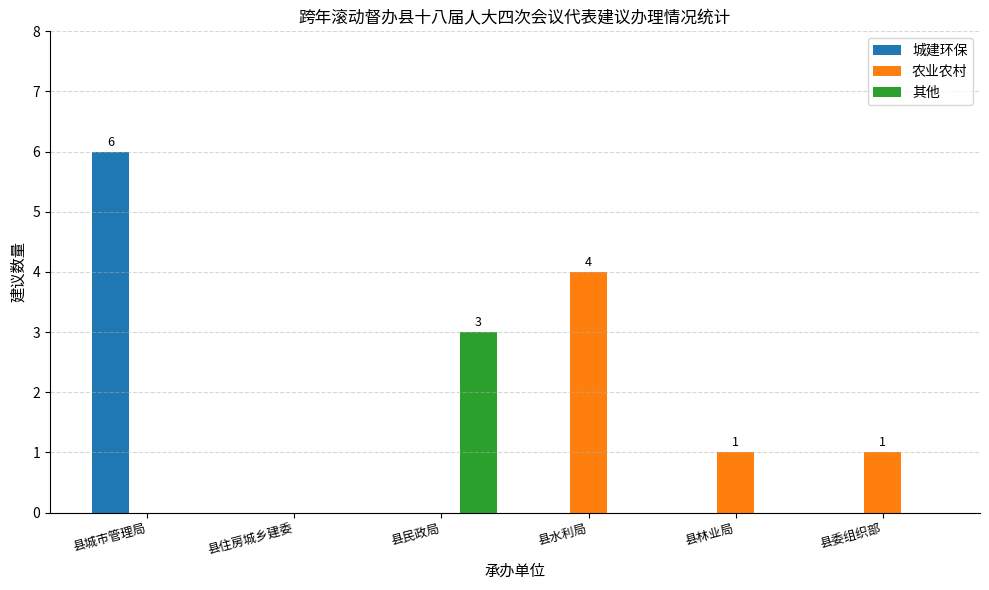

How many 其他 values are between 0 and 1?

5